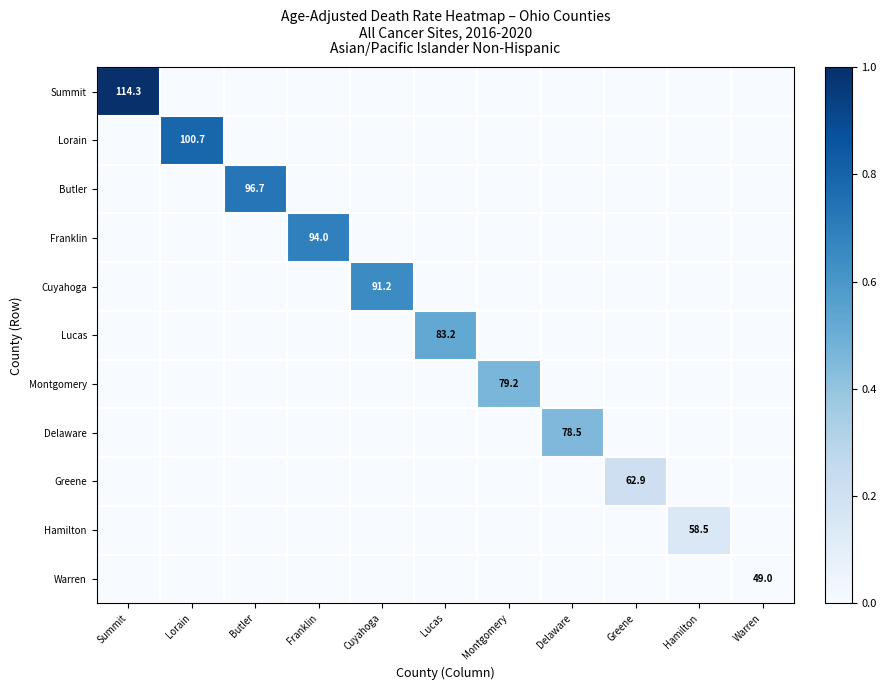

At which category is the sum across all series the highest?

Summit